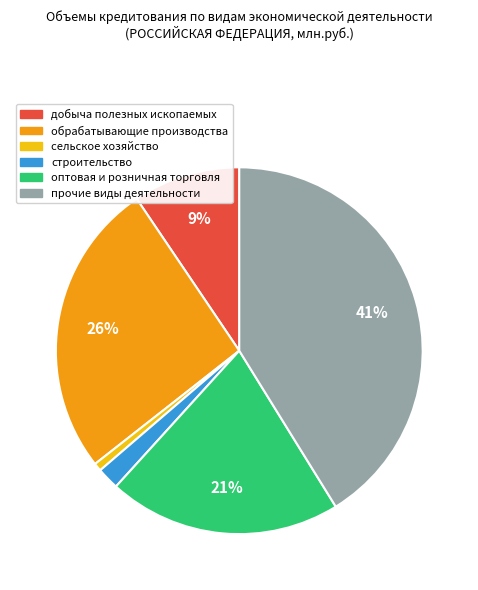

To the nearest percent, what is the difference between the largest and smallest slice percentages?

40%